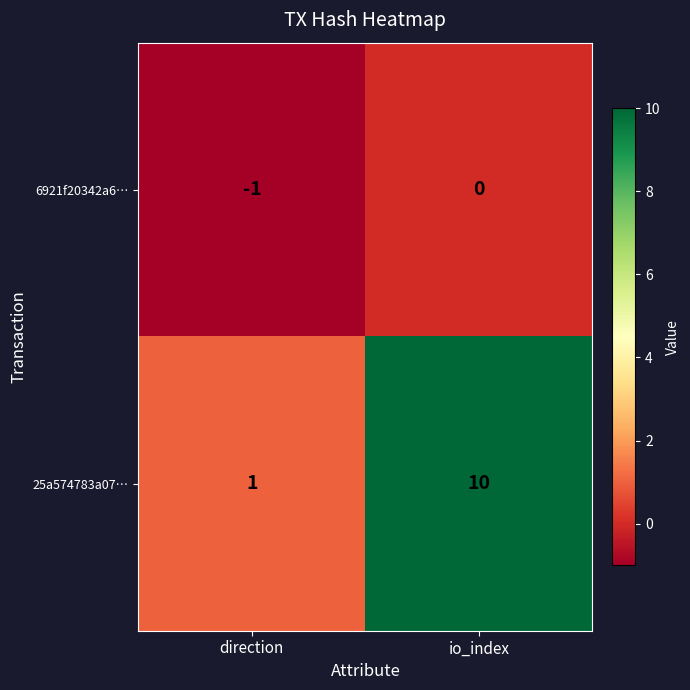

Which category has the highest value across all series?

io_index